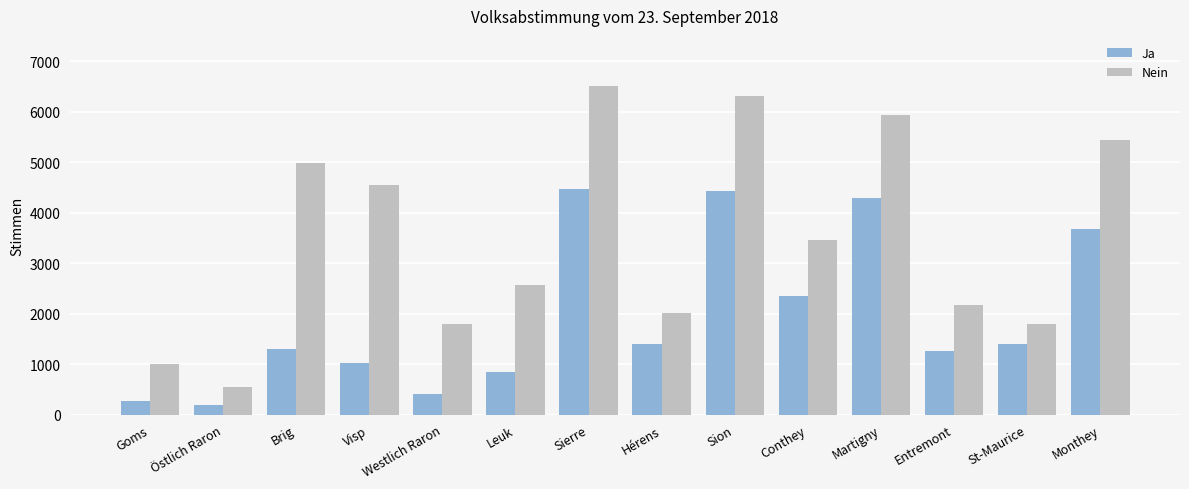

What is the difference between the Nein values at St-Maurice and Monthey?

3657